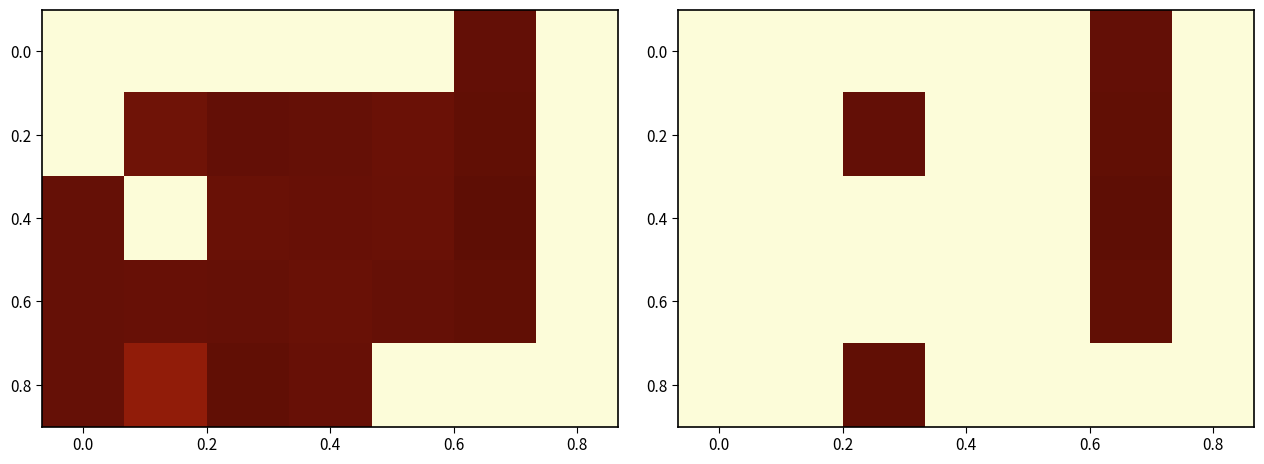

What is the difference between the highest and lowest values at 5?

0.1